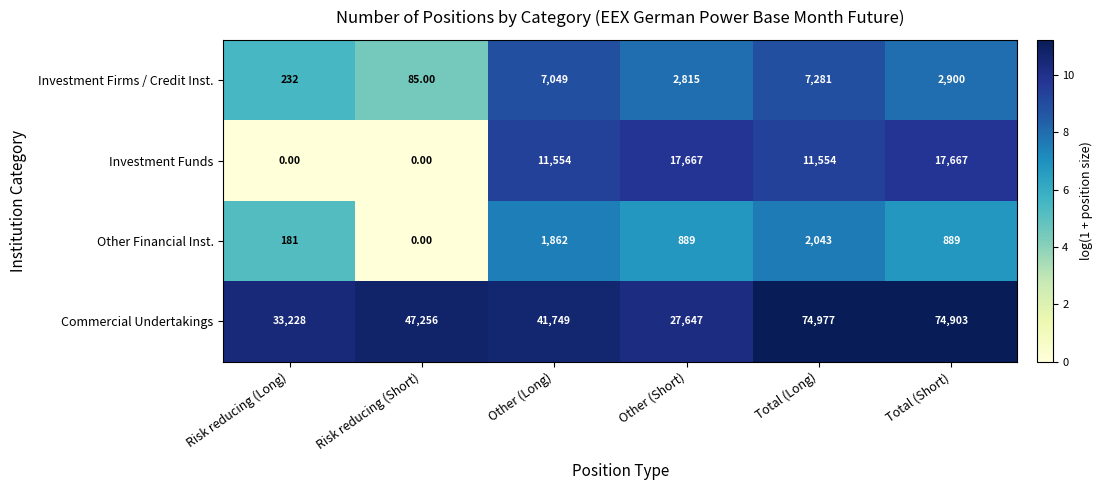

What is the spread (max minus min) of values at Other (Long)?

39887